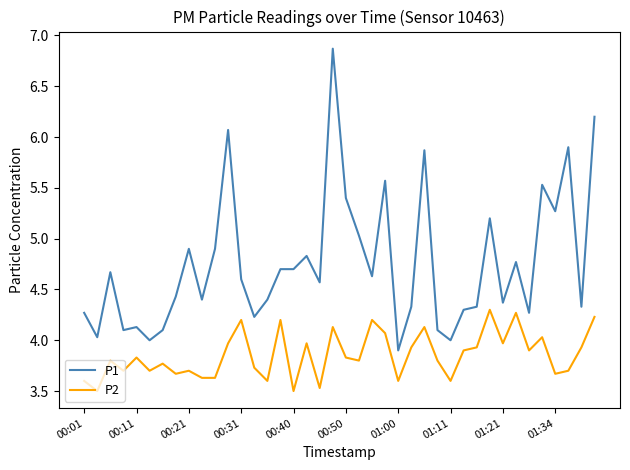

Which series has the largest range (max minus min)?

P1